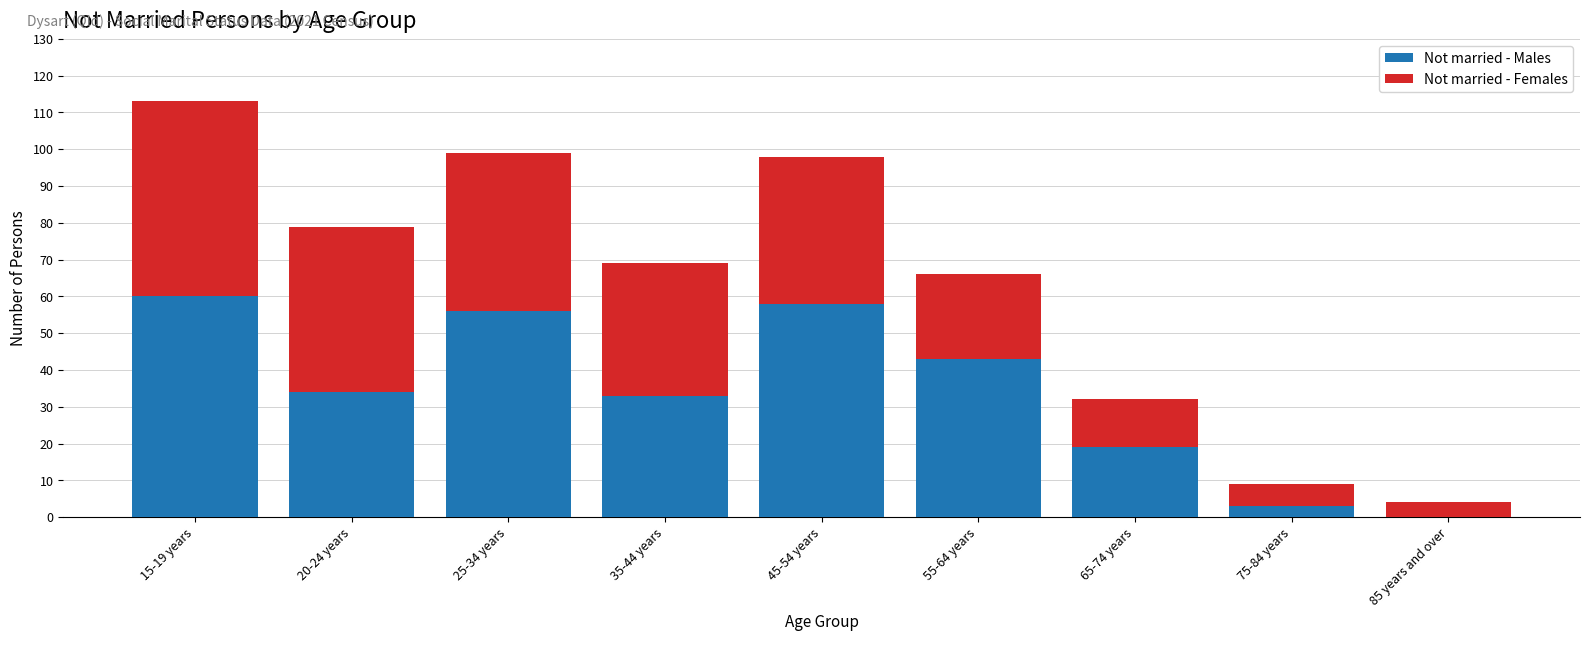

Reading right to left, what are the values for Not married - Males?

85 years and over=0	75-84 years=3	65-74 years=19	55-64 years=43	45-54 years=58	35-44 years=33	25-34 years=56	20-24 years=34	15-19 years=60